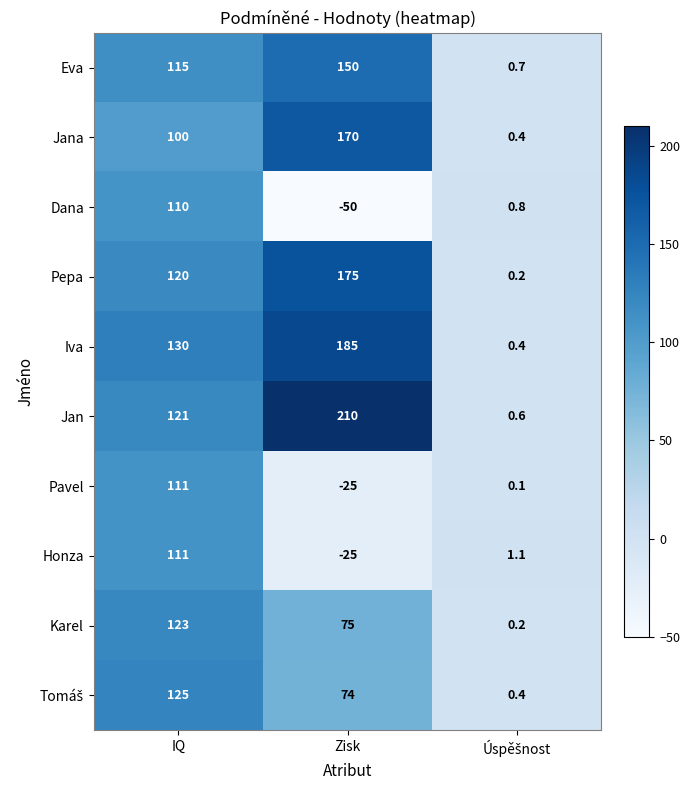

How many distinct data groups are displayed?

10